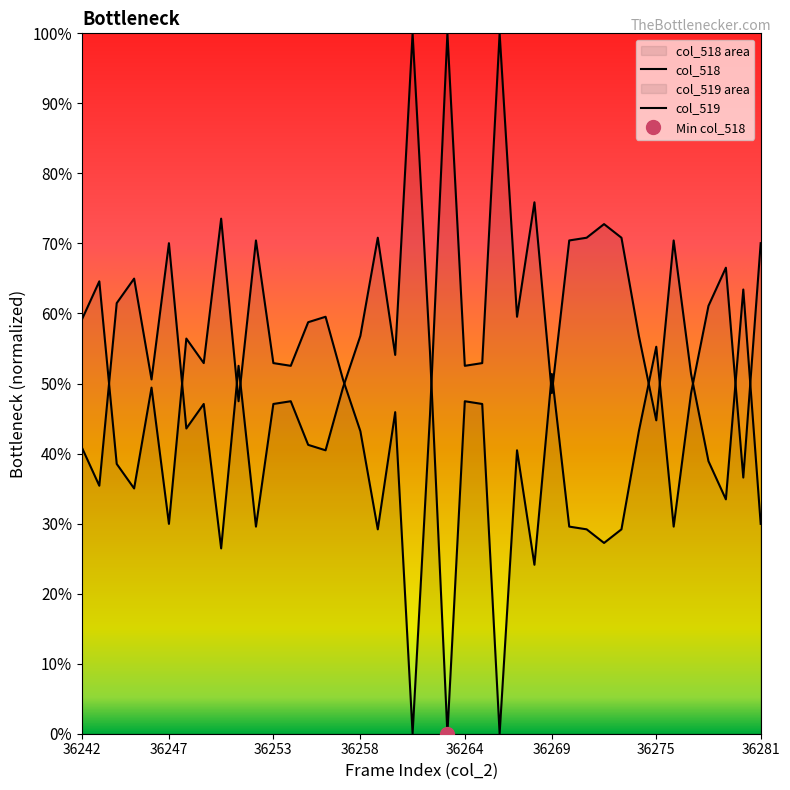

Which category has the highest value in the col_518 series?

36261